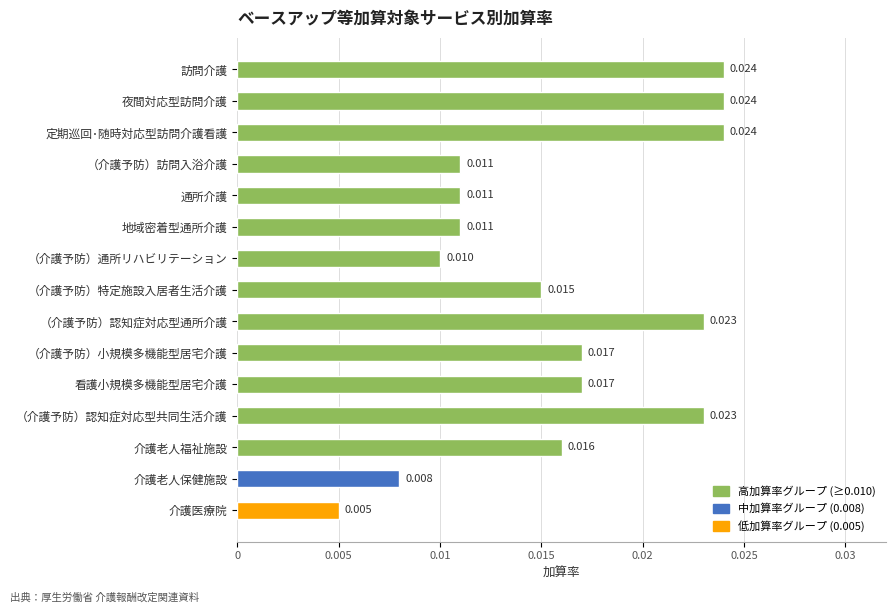

Which has a higher value, 介護老人保健施設 or 通所介護?

通所介護